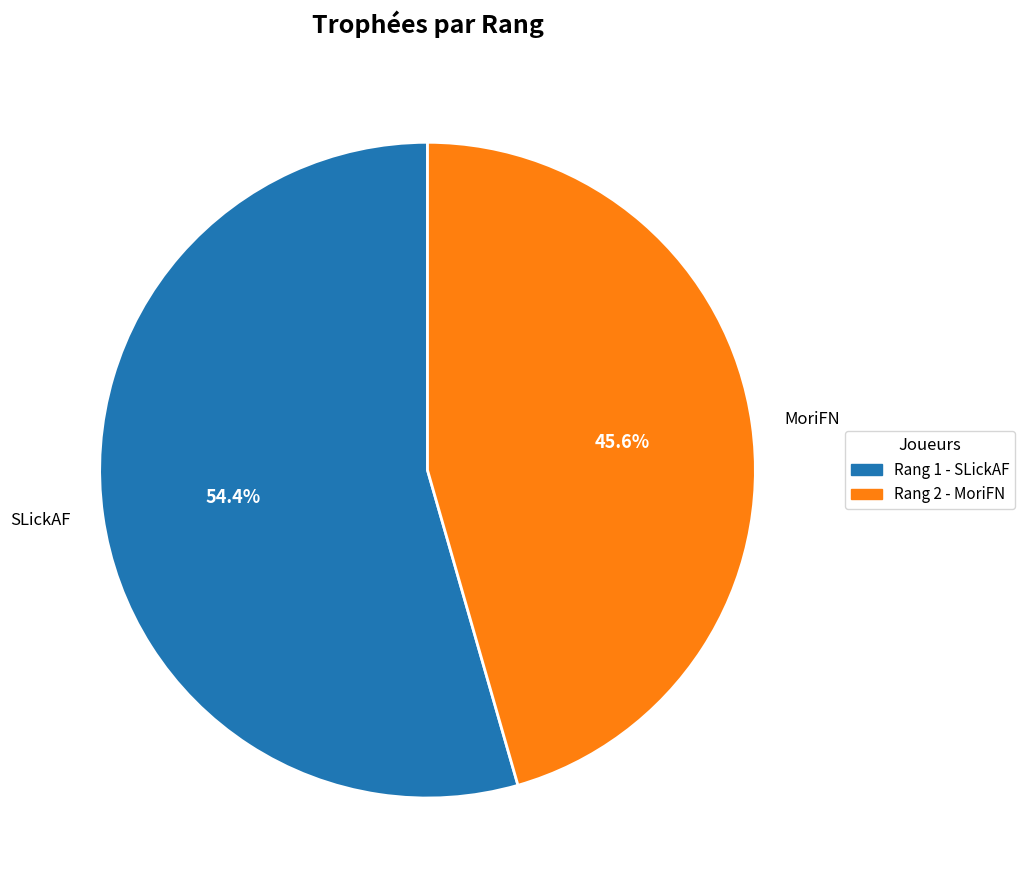

Approximately how many times larger is the value at MoriFN compared to SLickAF?

0.8